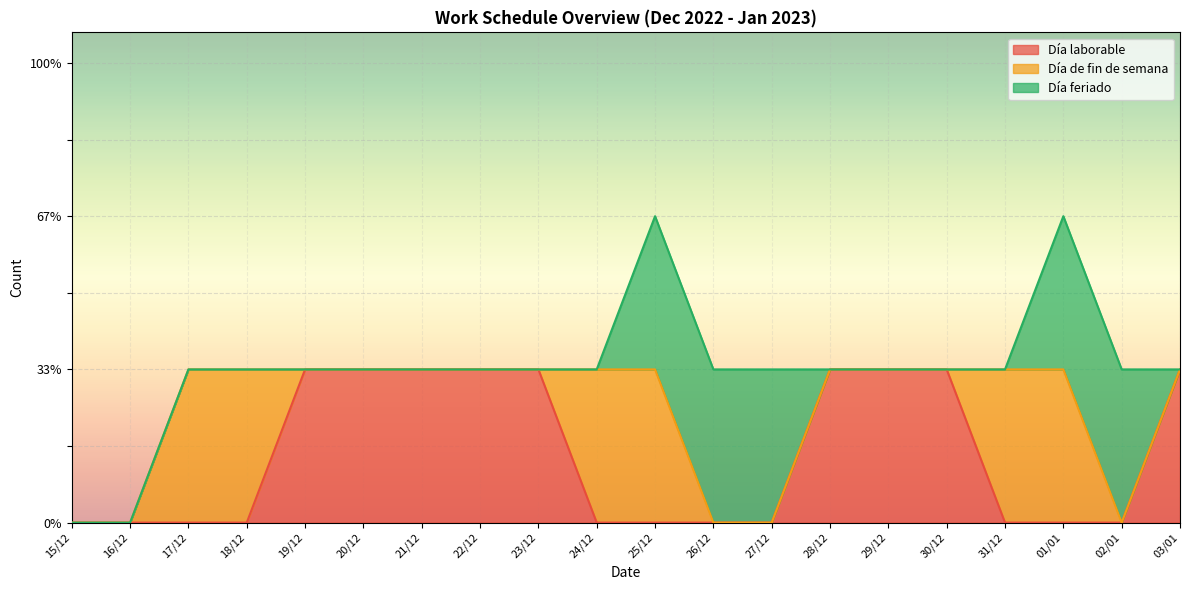

At which label does Día de fin de semana reach its minimum?

15/12